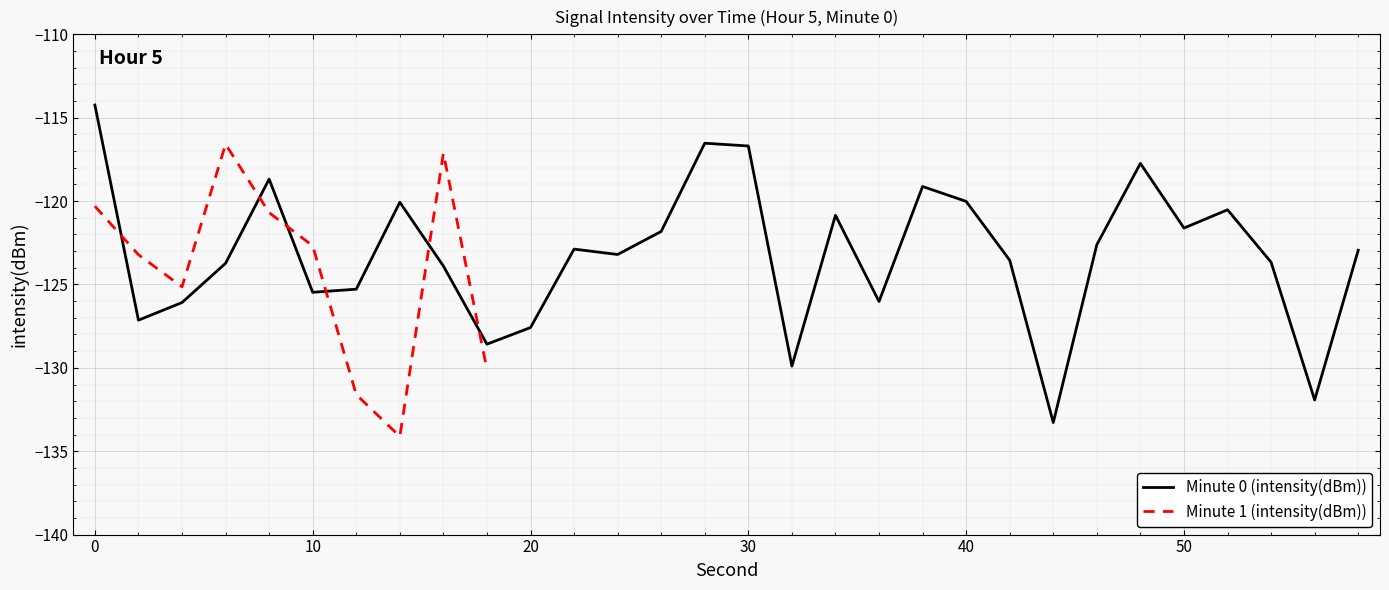

Where is the first local minimum?

2